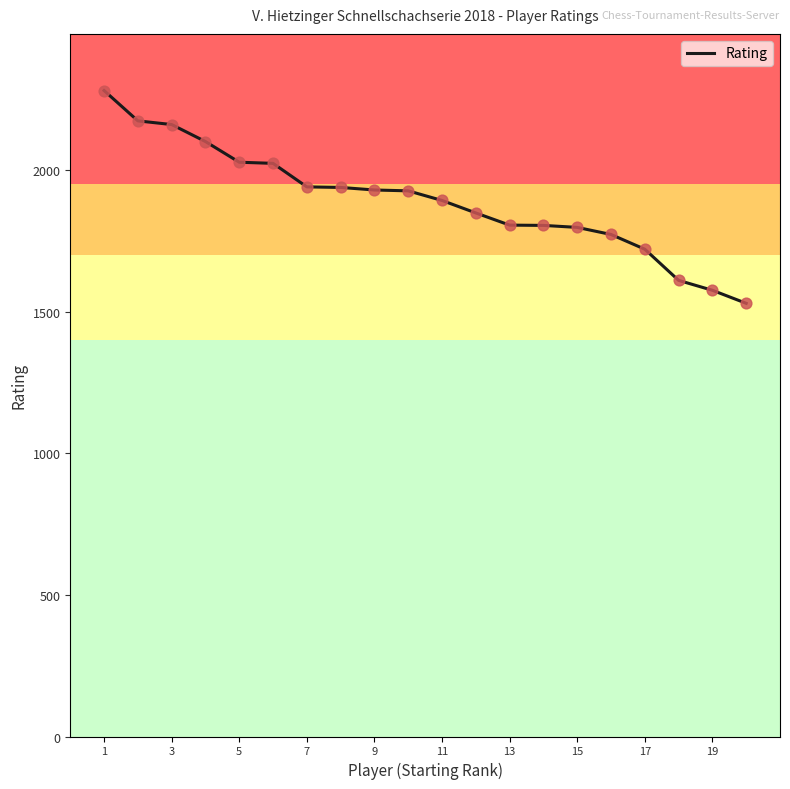

What is the smallest value displayed?

1529